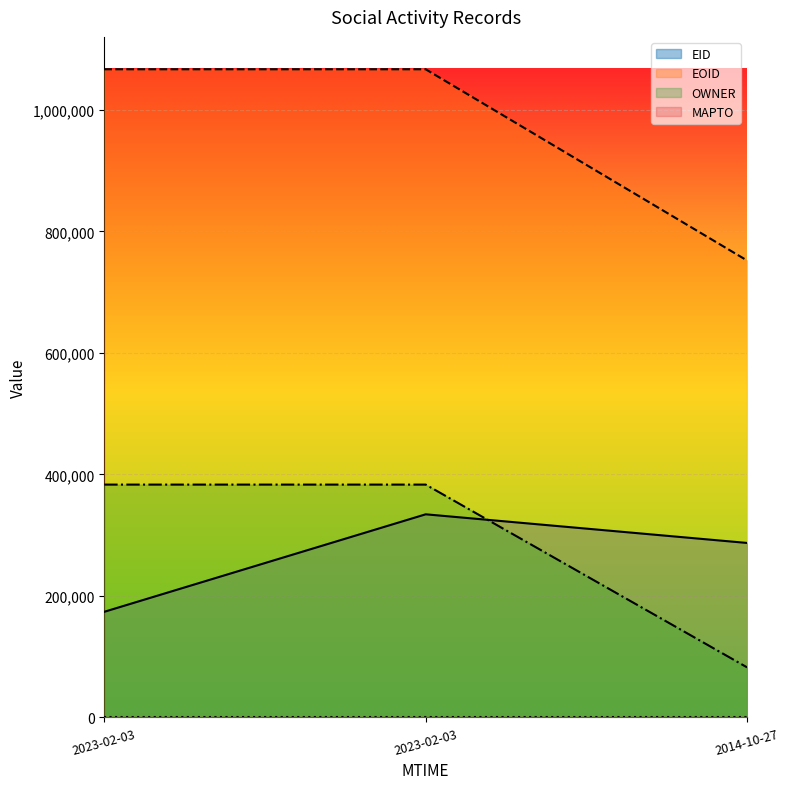

Which category has the lowest value in the OWNER series?

2014-10-27